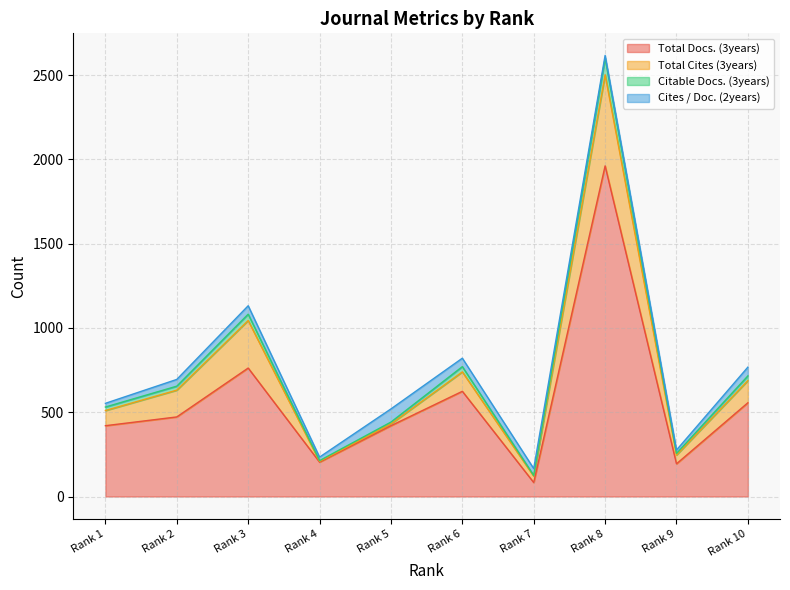

Which category has the lowest value in the Citable Docs. (3years) series?

Rank 7